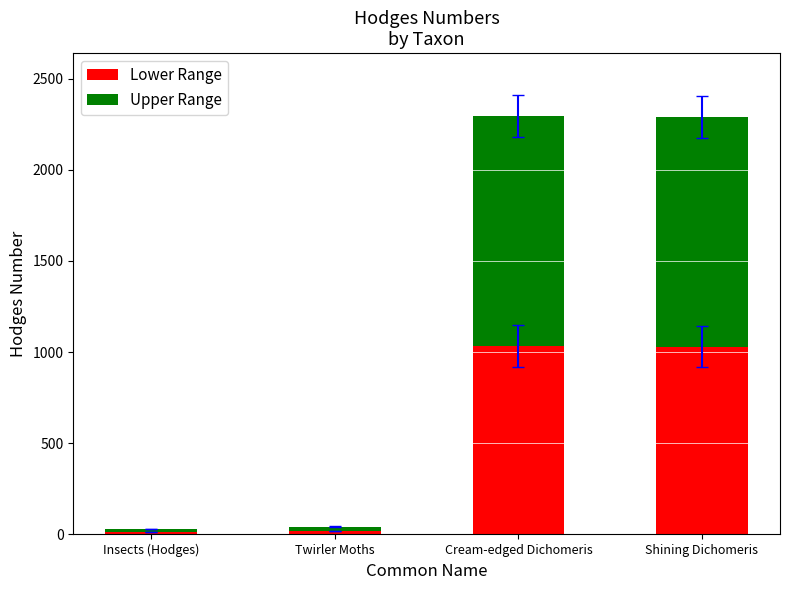

How many distinct data groups are displayed?

2